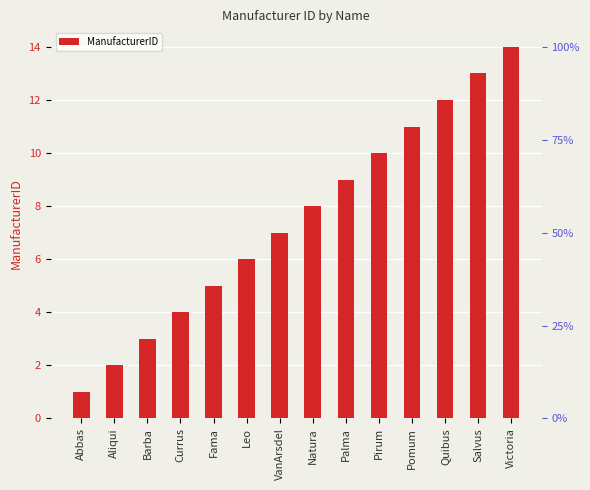

How many distinct data groups are displayed?

1